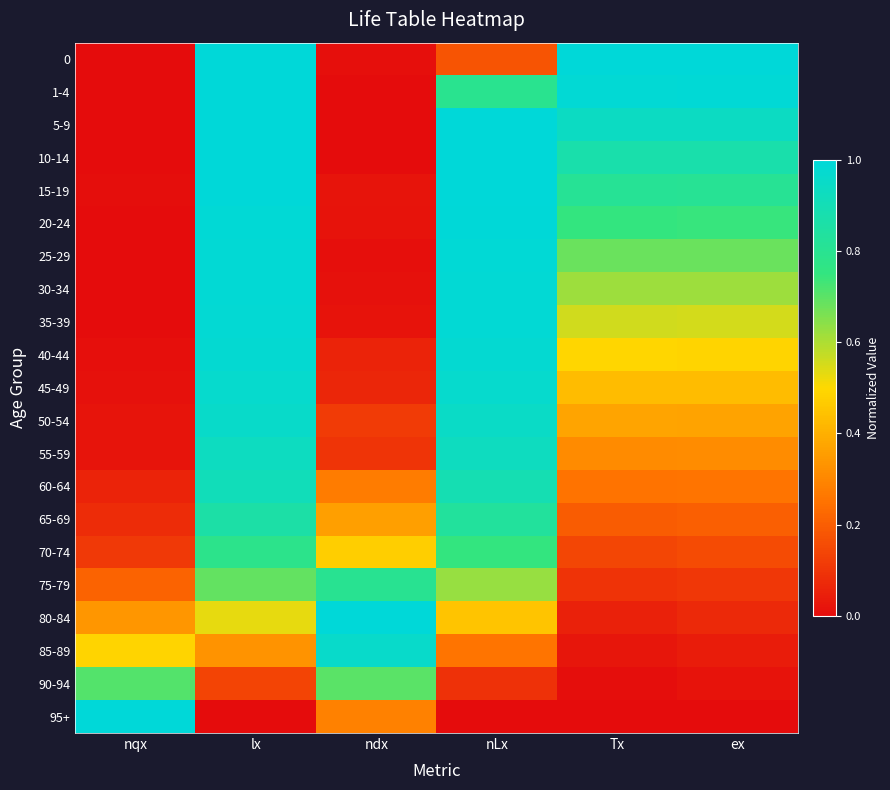

Count the number of data series in this chart.

21